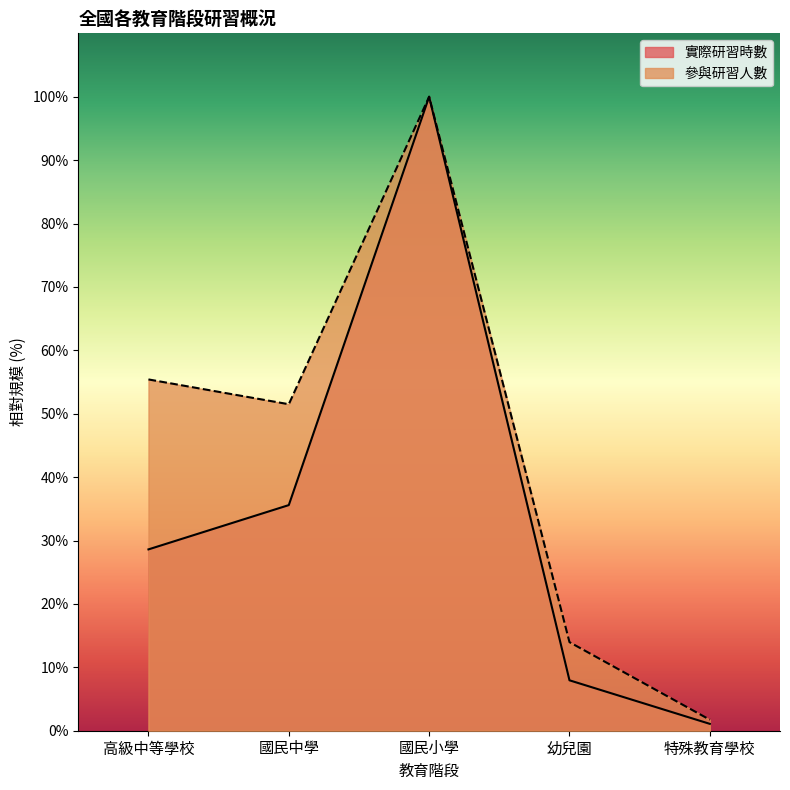

Count the number of data series in this chart.

2